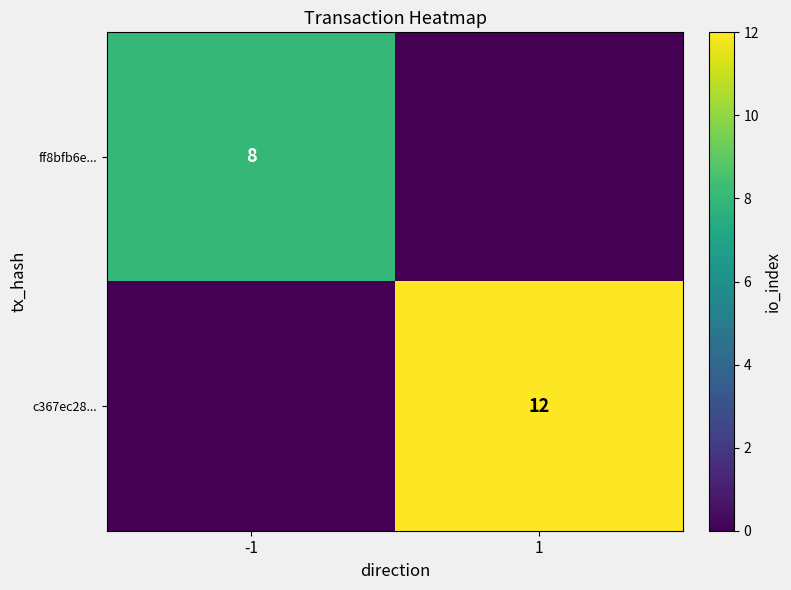

True or false: ff8bfb6e... has a value of 8 at -1.

True